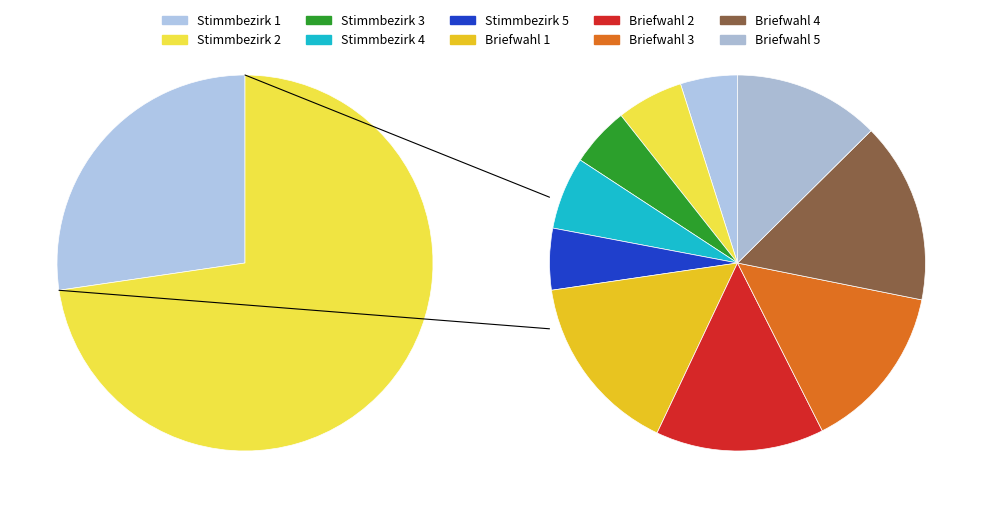

To the nearest percent, what is the average slice percentage?

10%